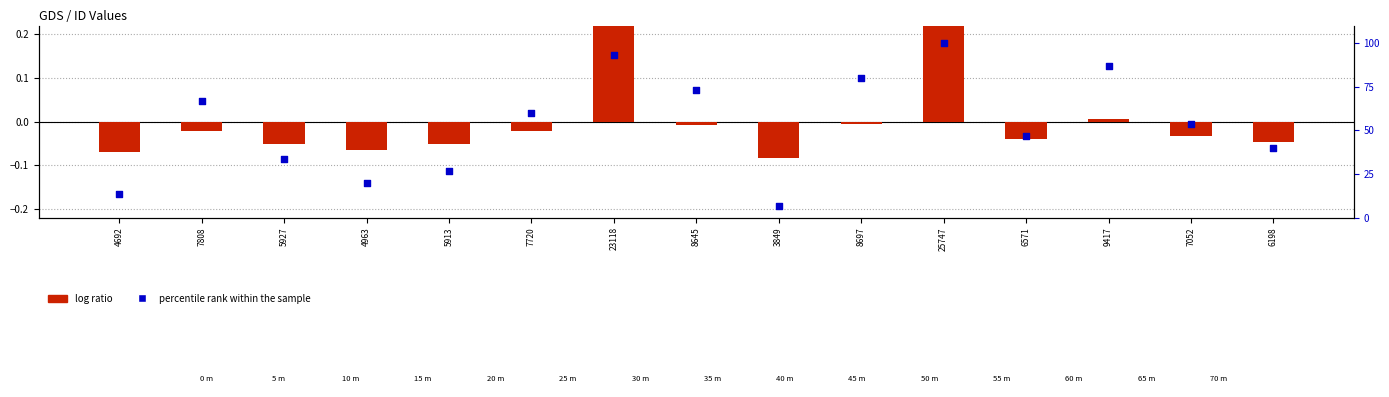

At which category is the sum across all series the highest?

25747